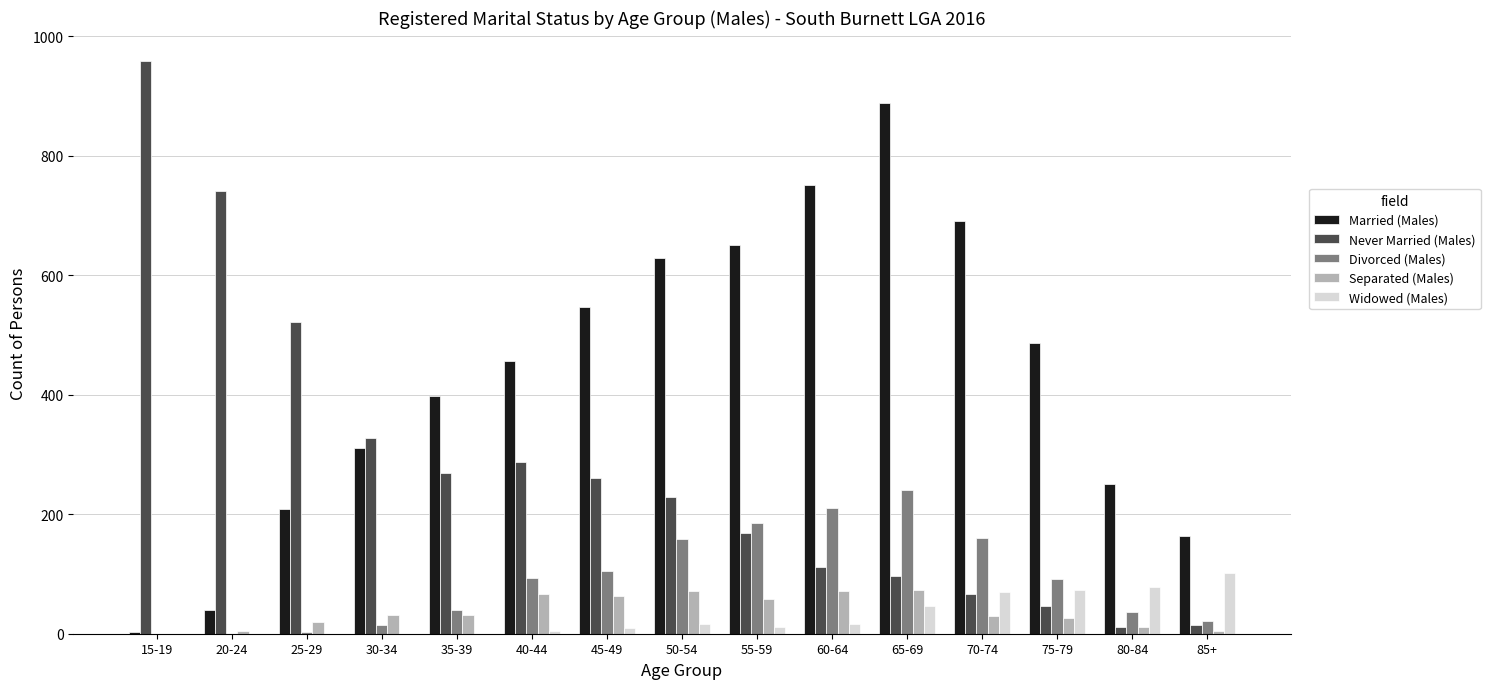

Read the Married (Males) value at 30-34, to the nearest 100.

300